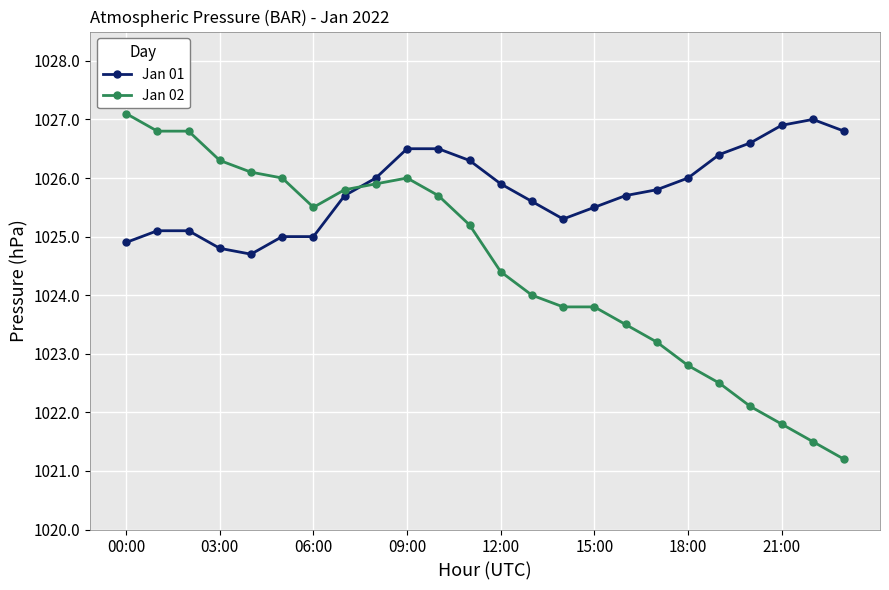

At how many categories does at least one series exceed 1021?

24